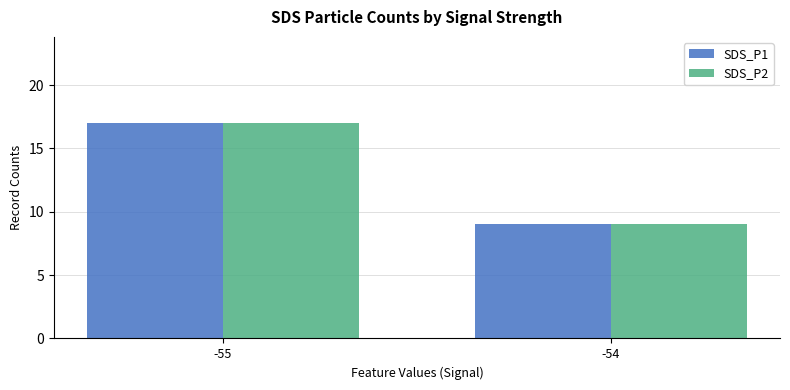

Rank the categories by SDS_P2 value from highest to lowest.

-55, -54